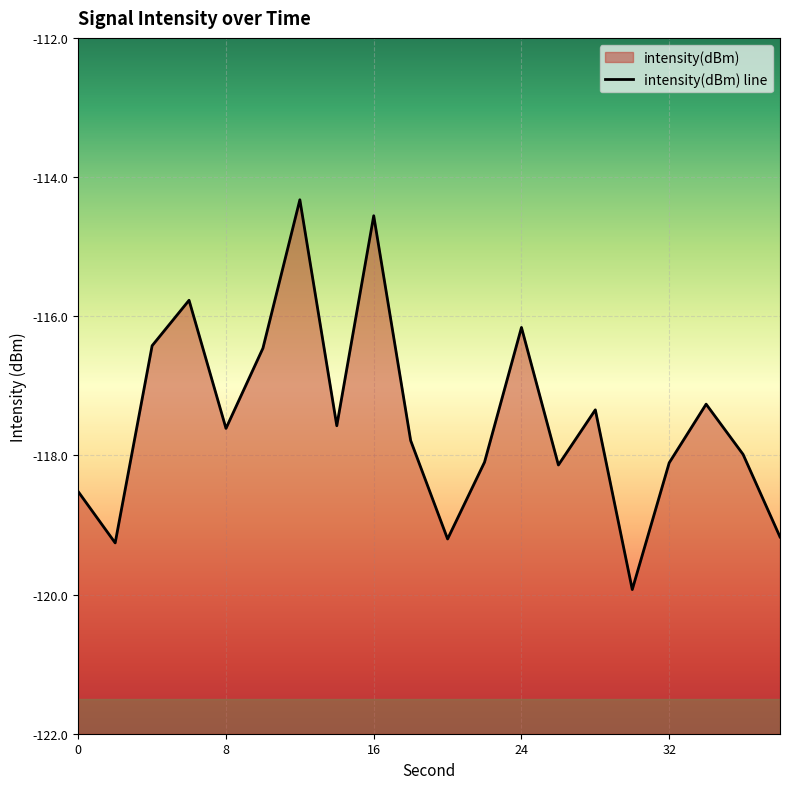

What is the minimum value shown in the chart?

-119.9